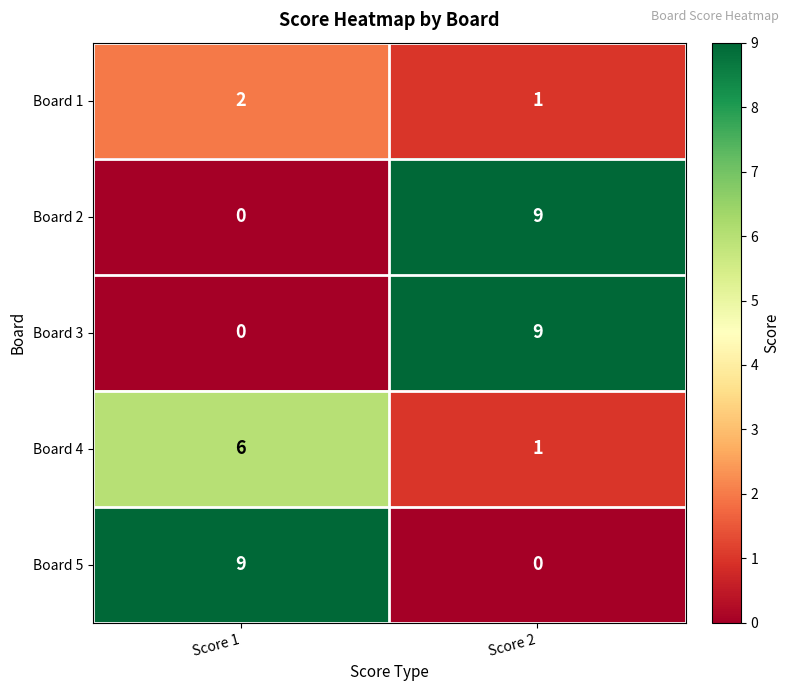

Reading left to right, what are all the values shown in this chart?

Board 1: 2	1
Board 2: 0	9
Board 3: 0	9
Board 4: 6	1
Board 5: 9	0